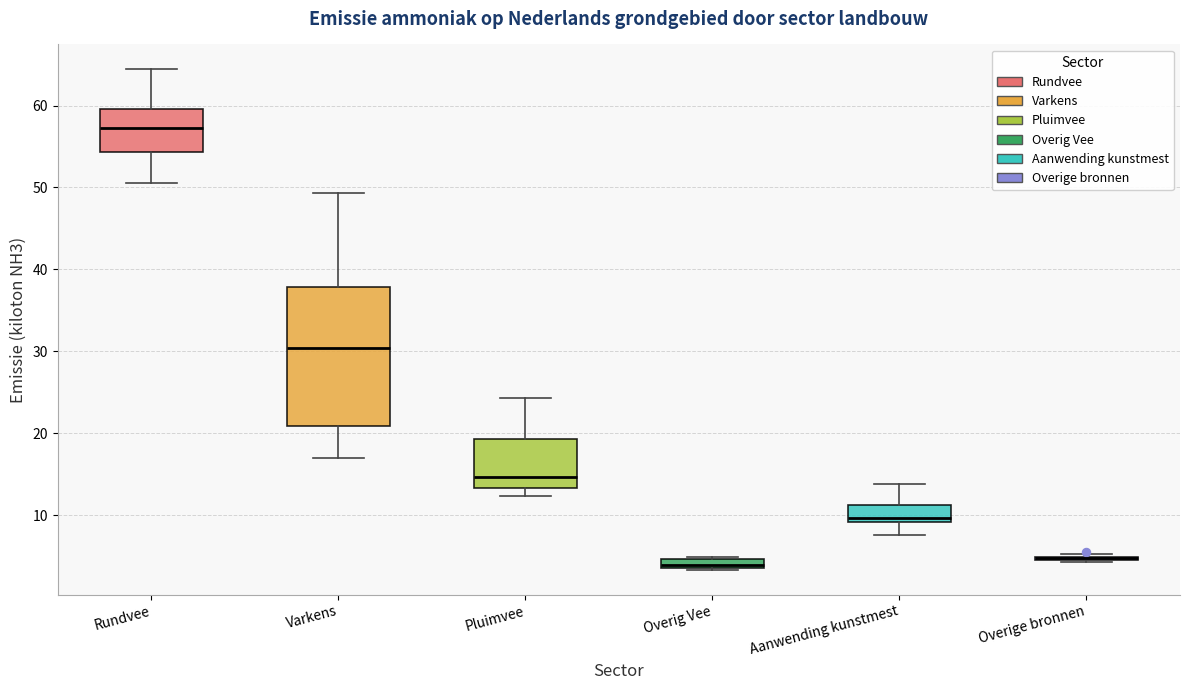

Where is the lower edge of the box for Overig Vee on the y-axis? The values are not printed on the chart, so give them approximately, as read against the axis.

4